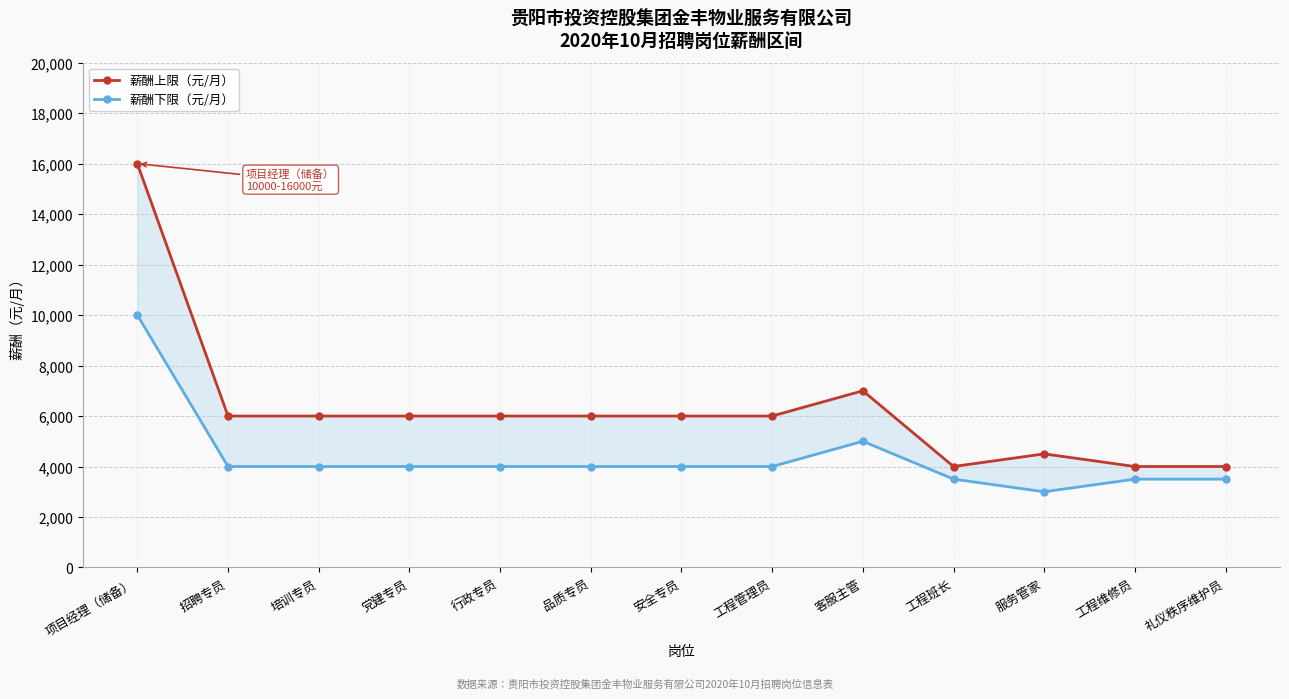

Where is 薪酬下限（元/月） nearest to the value 6500?

客服主管